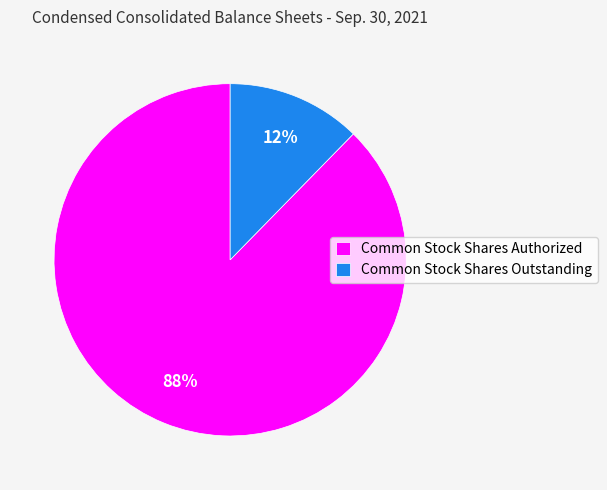

Which slice represents more than half of the pie?

Common Stock Shares Authorized